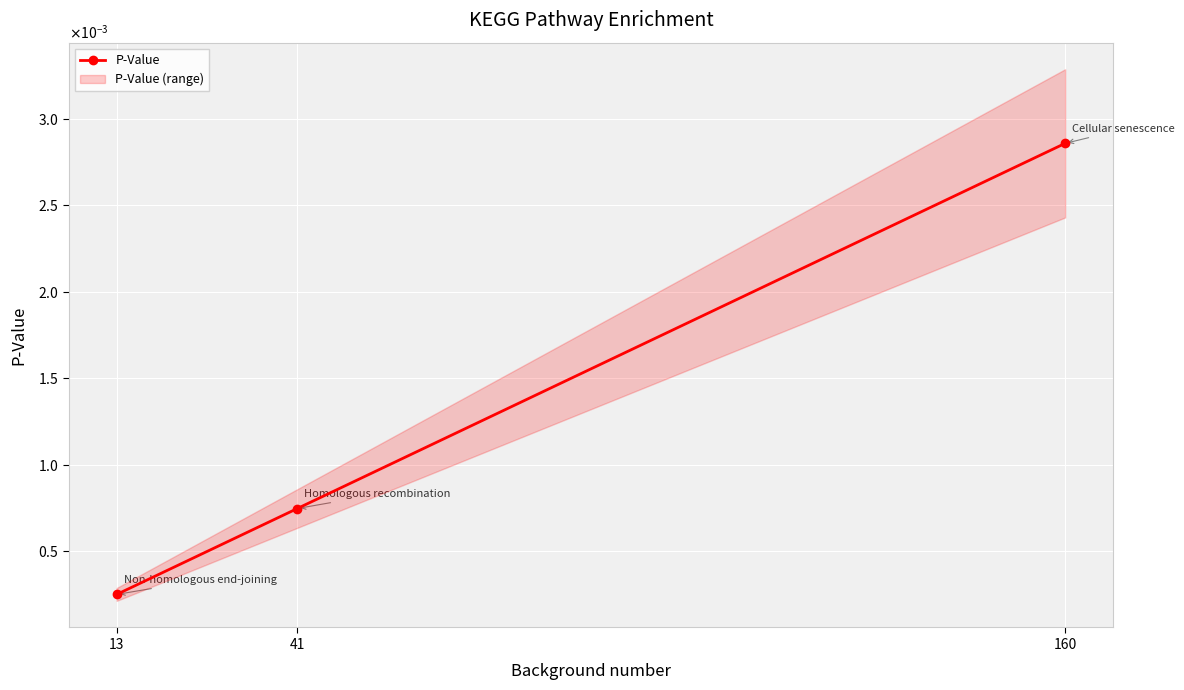

True or false: the data shows 0.0 at 160.

True